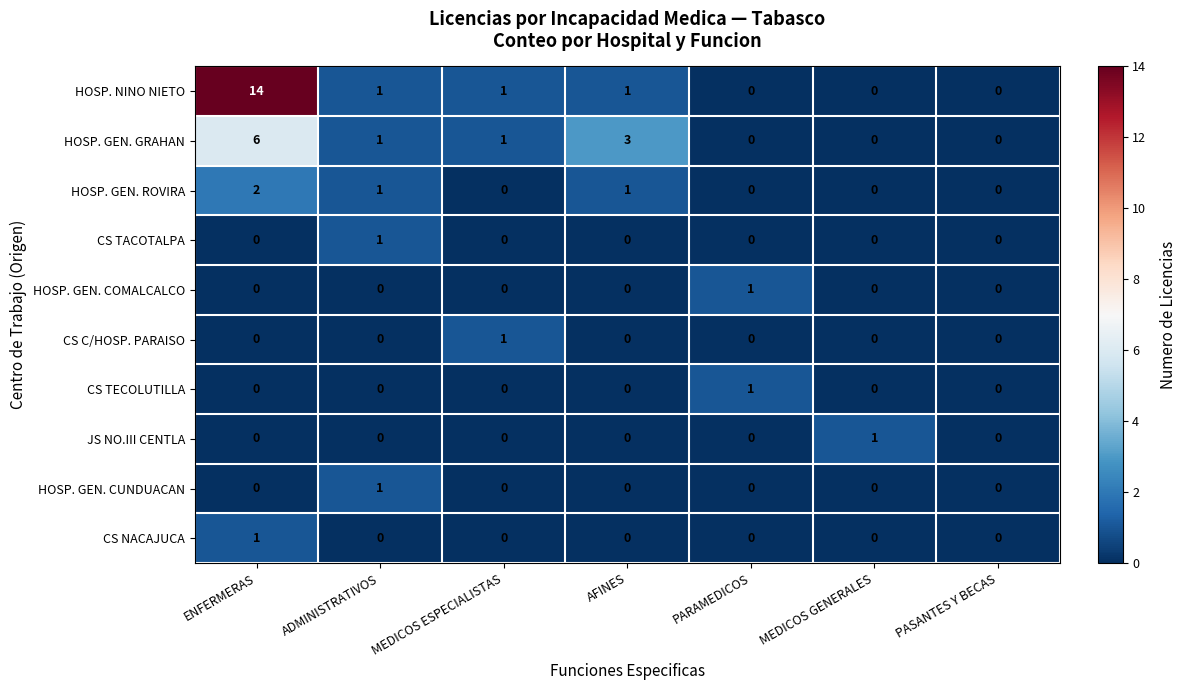

At which category does the chart reach its peak across all series?

ENFERMERAS